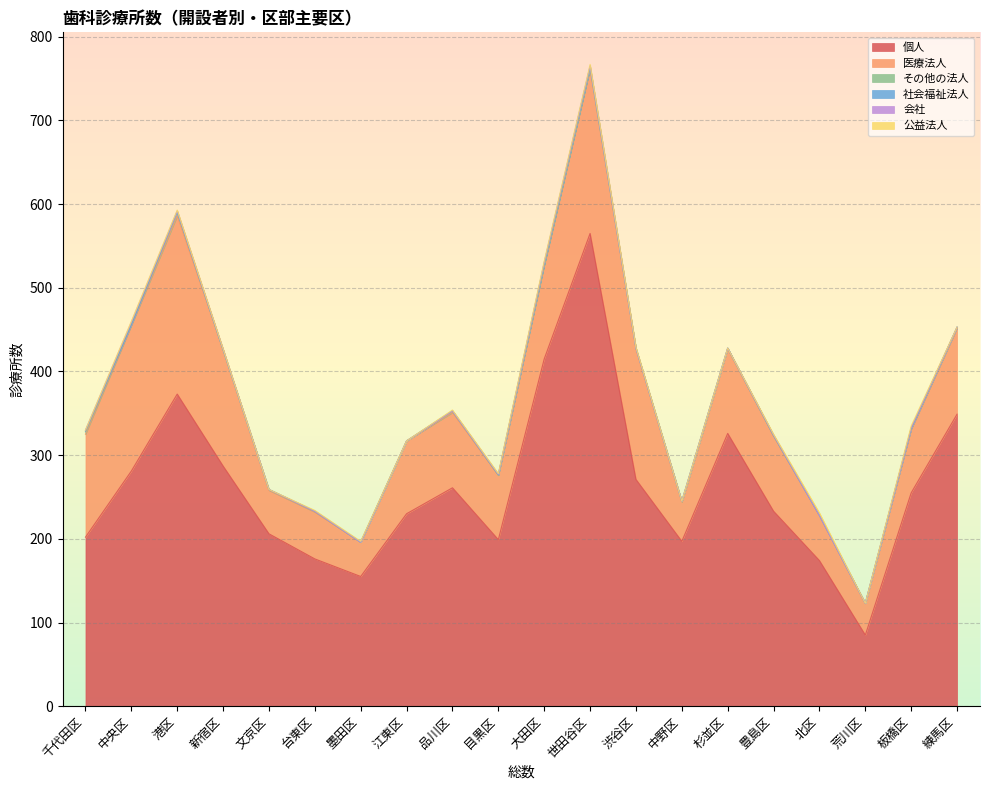

Count the number of categories in the chart.

20